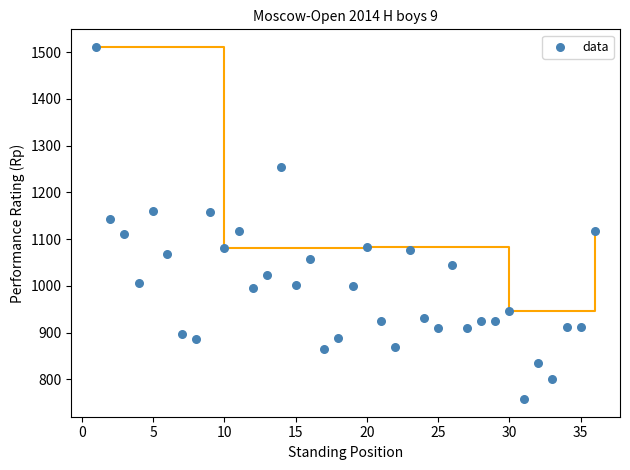

What is the range of Y values (max minus min)?

753